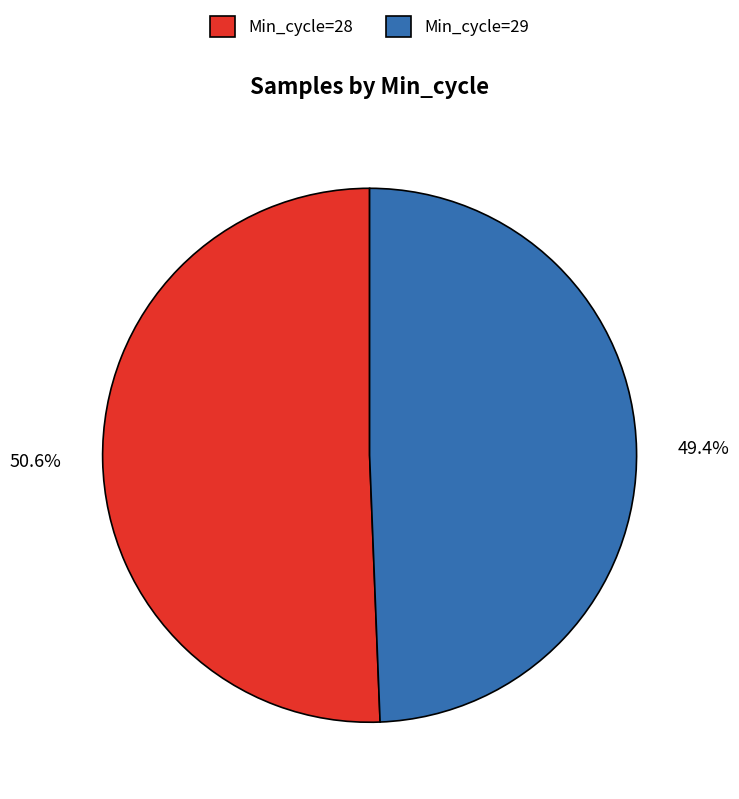

Does any single category account for the majority?

Yes